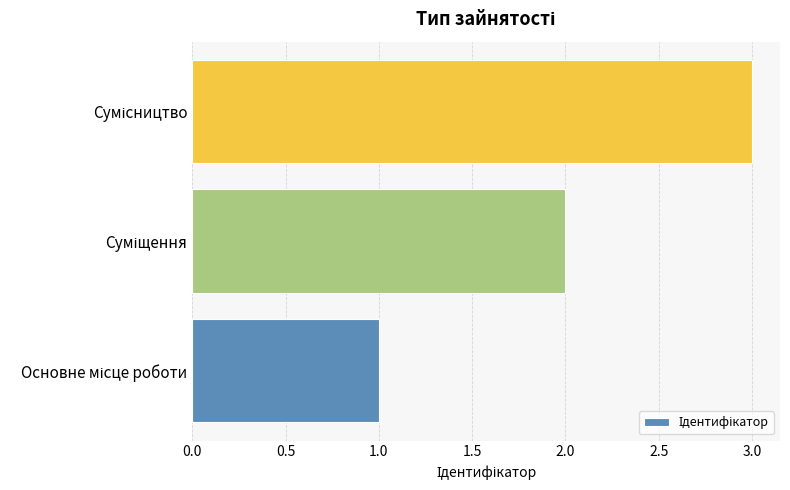

Are the bars grouped side by side (vs. stacked)?

No